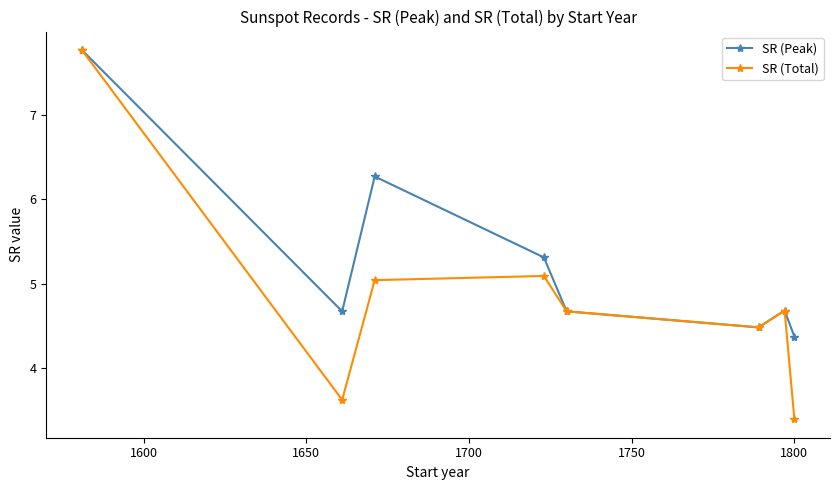

How many interior local peaks does the SR (Total) series have?

2